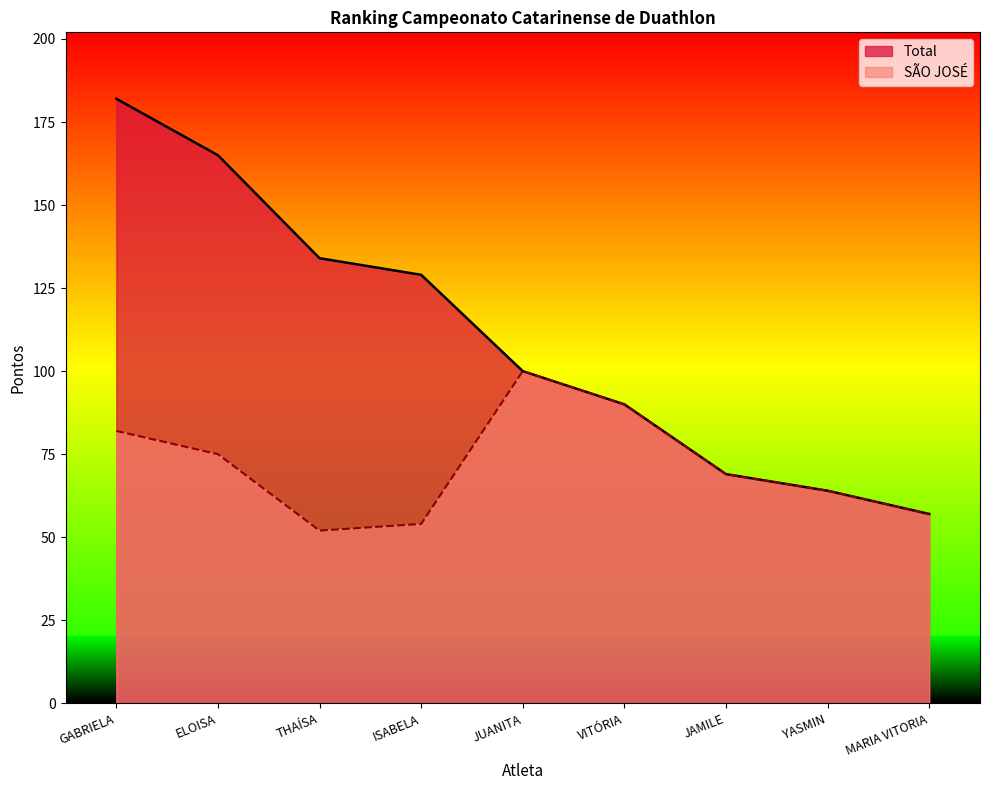

Count the number of data series in this chart.

2